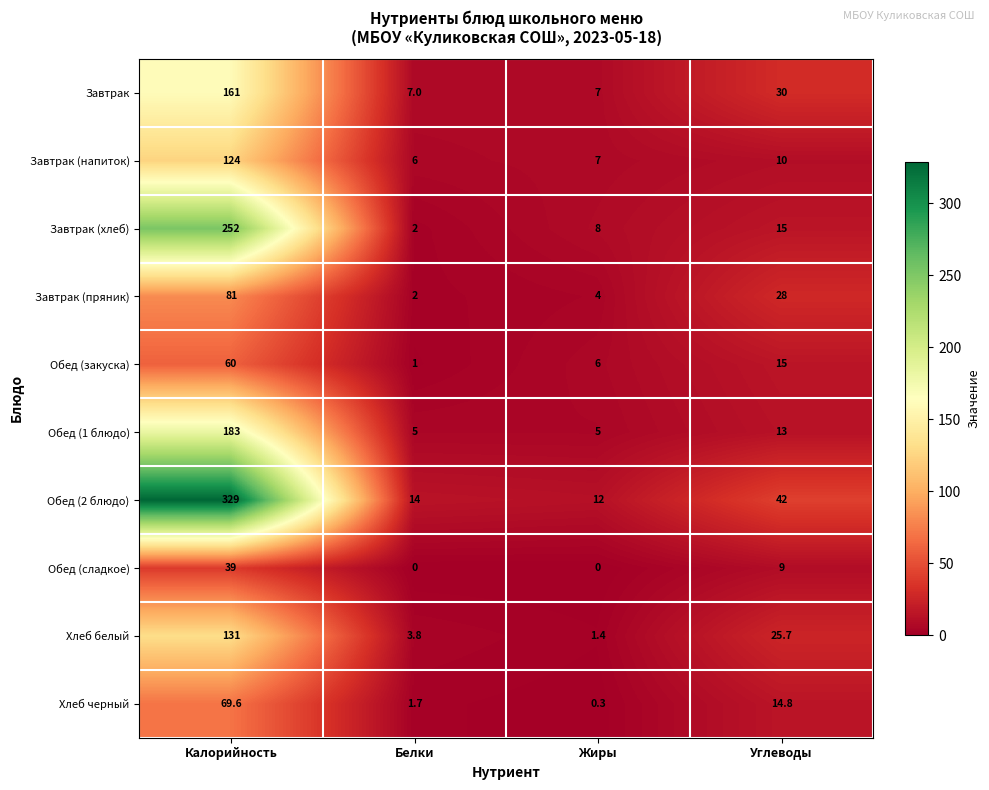

List the series in order of their peak value, lowest first.

Обед (сладкое), Обед (закуска), Хлеб черный, Завтрак (пряник), Завтрак (напиток), Хлеб белый, Завтрак, Обед (1 блюдо), Завтрак (хлеб), Обед (2 блюдо)